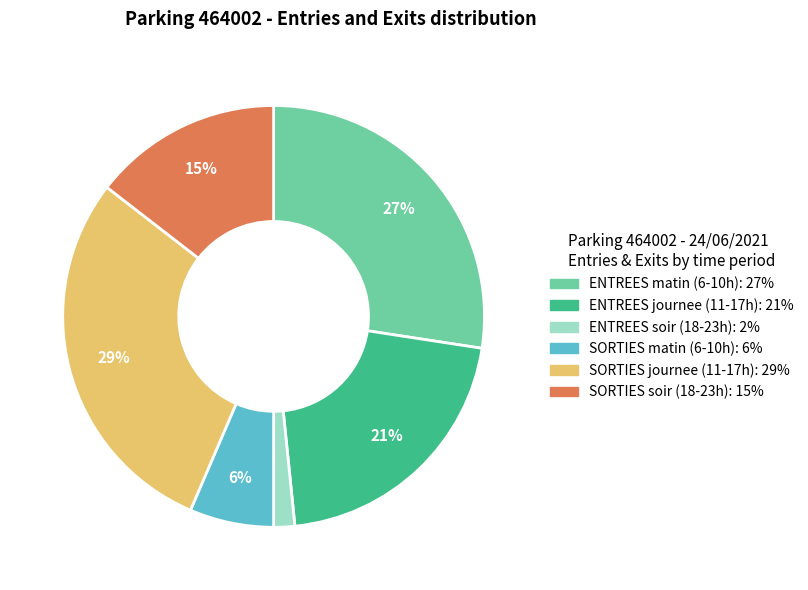

Count the number of slices in the pie.

6